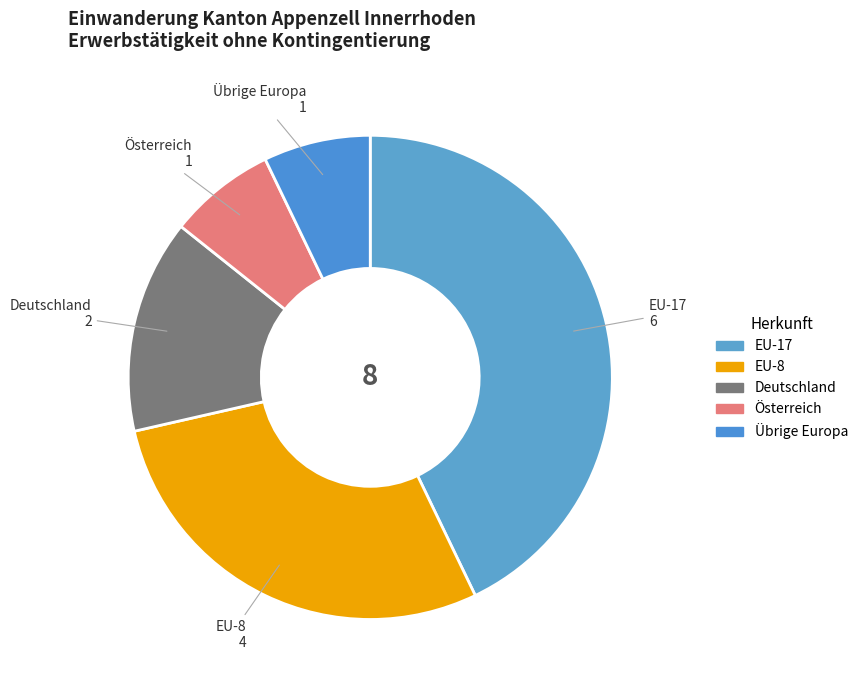

Is it true that Deutschland is 9% of the pie?

False